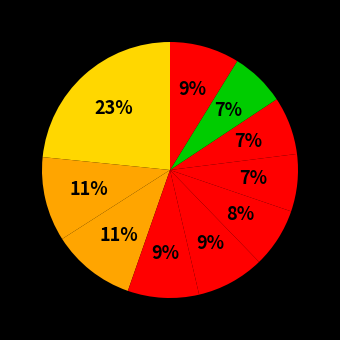

Is there a majority slice in this chart?

No